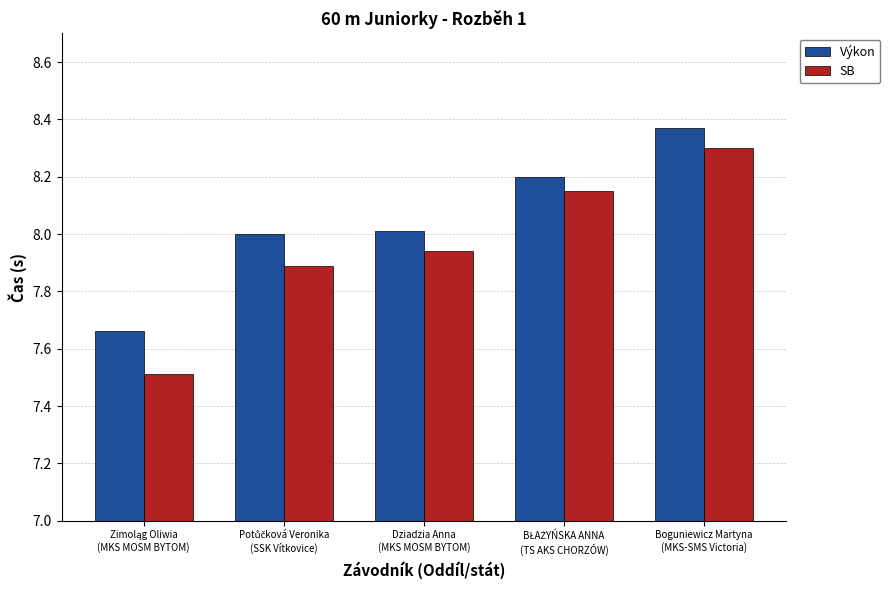

Rank the series by their average value, from lowest to highest.

SB, Výkon